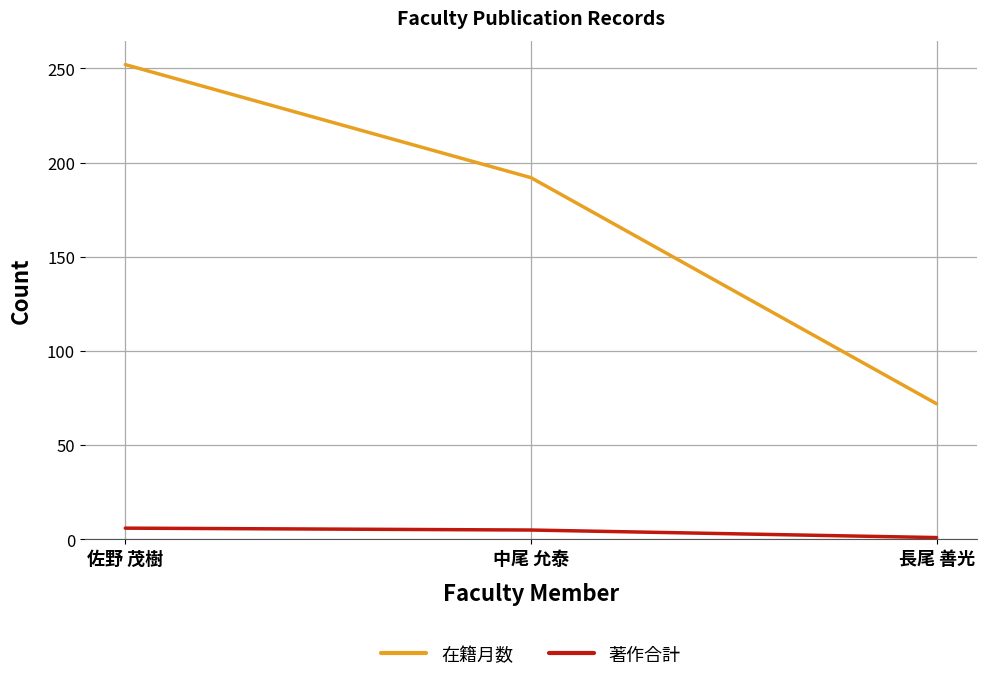

What is the spread (max minus min) of values at 佐野 茂樹?

246